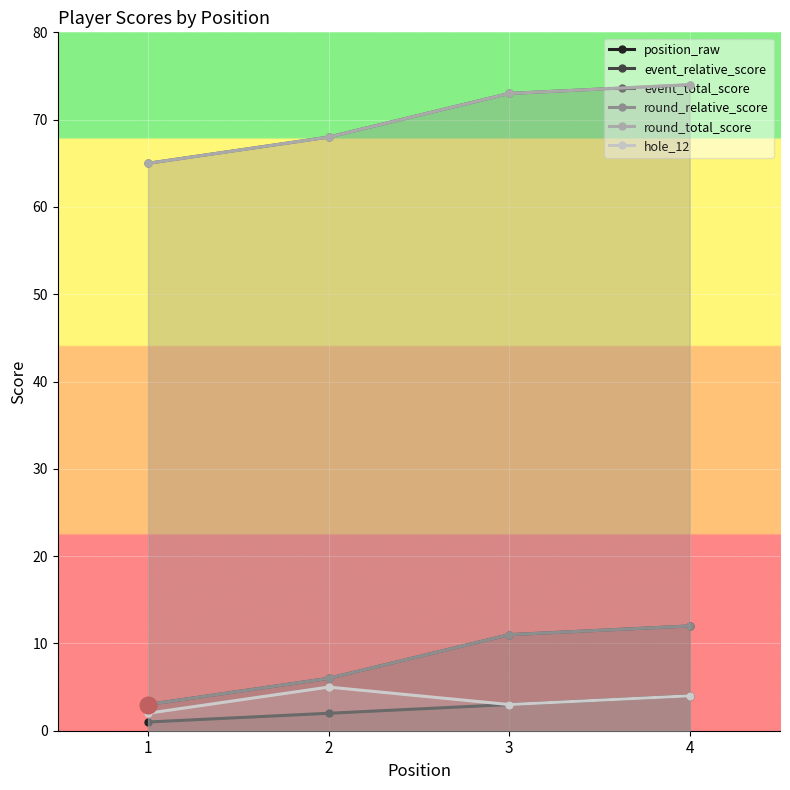

The value of round_total_score at 2 is 68. True or false?

True